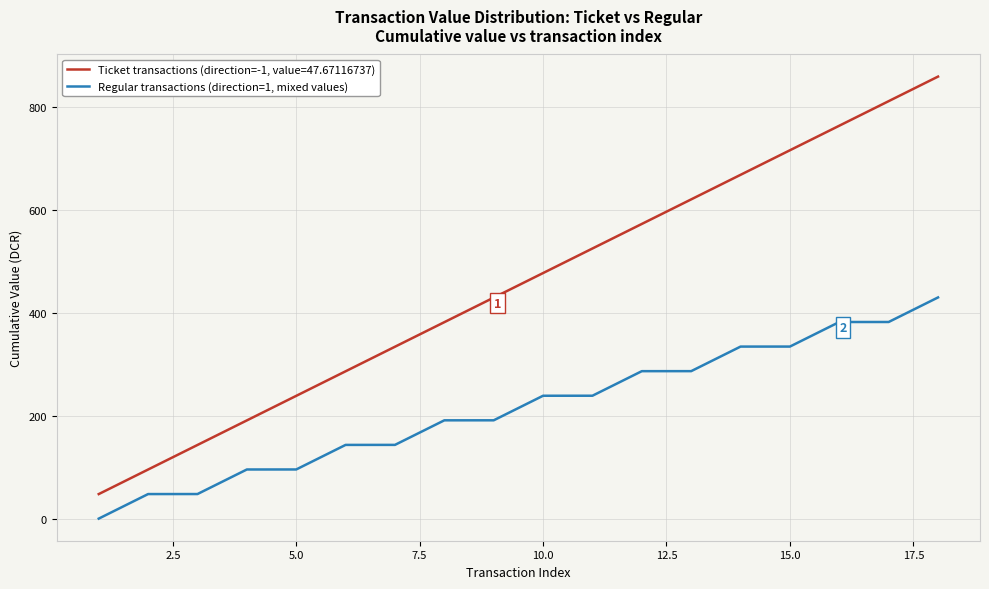

What is the greatest value displayed?

858.1